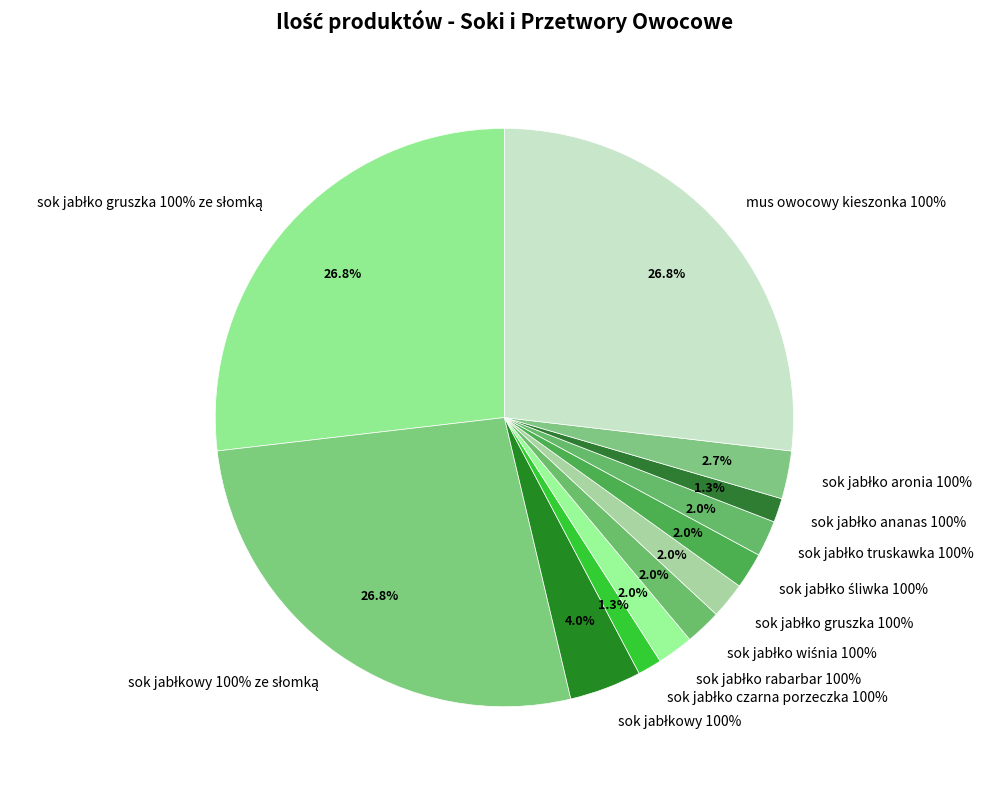

Does any single category account for the majority?

No